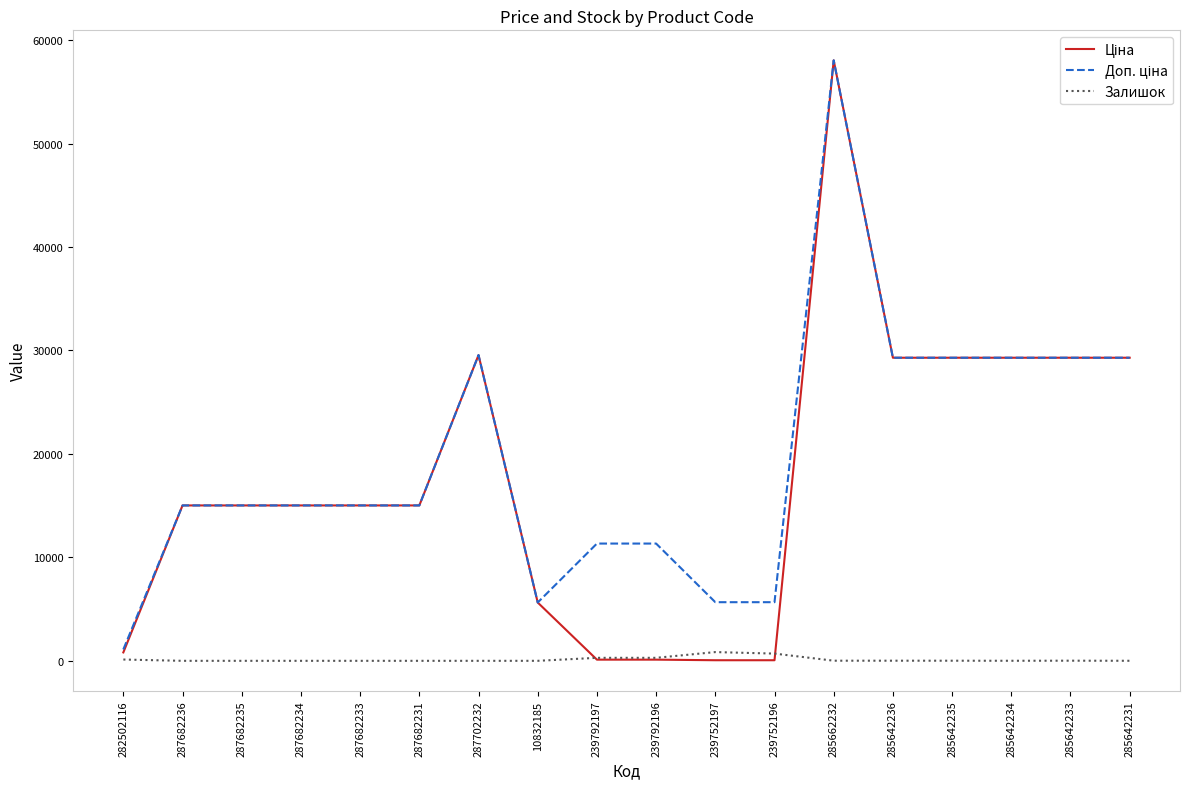

Reading left to right, transcribe all the data shown in this chart.

Ціна: 813.0	15019.2	15019.2	15019.2	15019.2	15019.2	29548.9	5636.0	113.3	113.3	56.7	56.7	58037.0	29294.9	29294.9	29294.9	29294.9	29294.9
Доп. ціна: 1101.8	15019.2	15019.2	15019.2	15019.2	15019.2	29548.9	5636.0	11334.0	11334.0	5667.0	5667.0	58037.0	29294.9	29294.9	29294.9	29294.9	29294.9
Залишок: 125.0	0.0	0.0	0.0	0.0	0.0	0.0	1.0	289.0	290.0	845.0	698.0	12.0	12.0	11.0	5.0	13.0	4.0